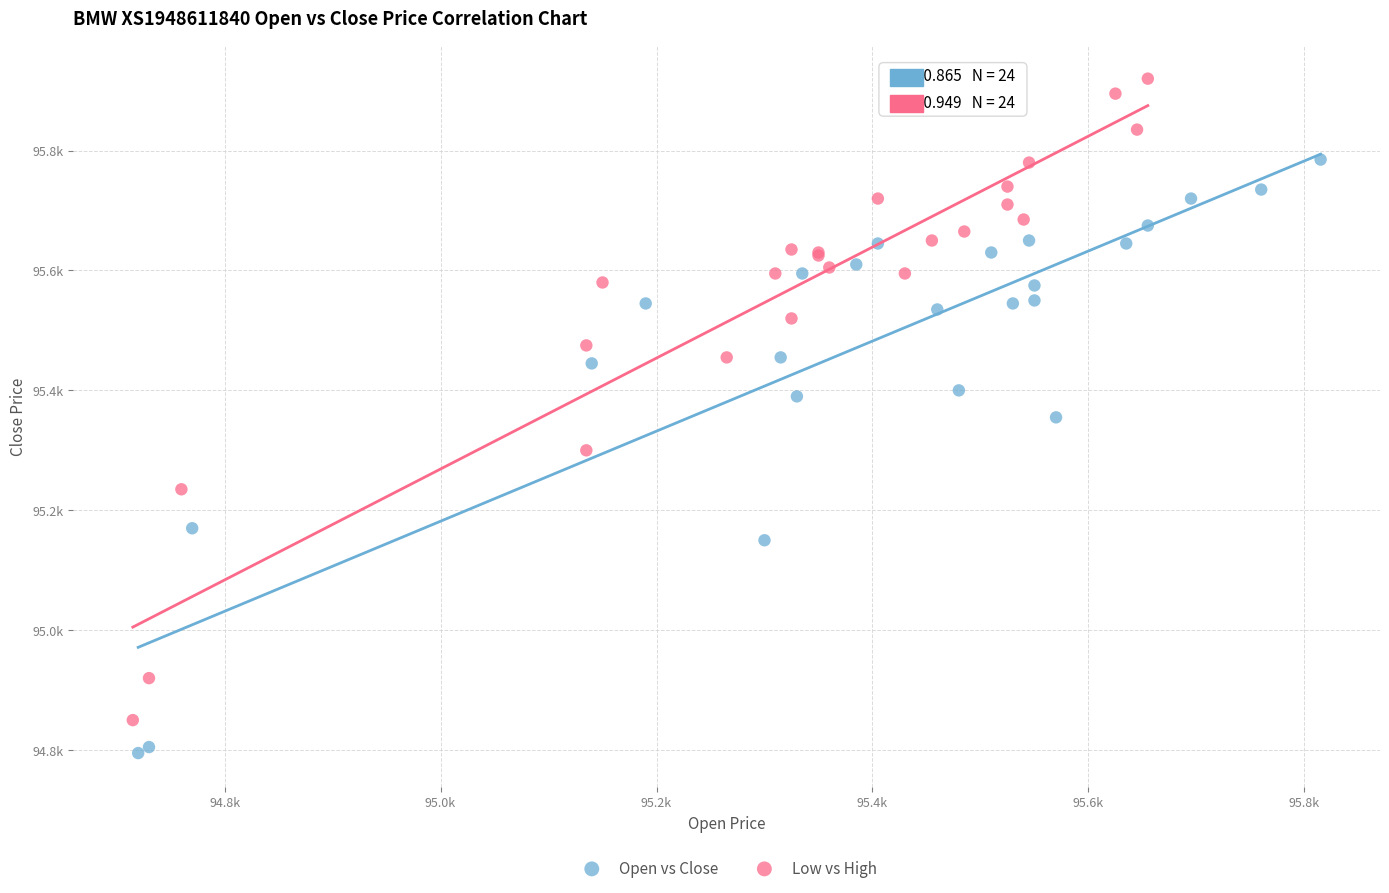

Which series contains the lowest Y value?

Open vs Close